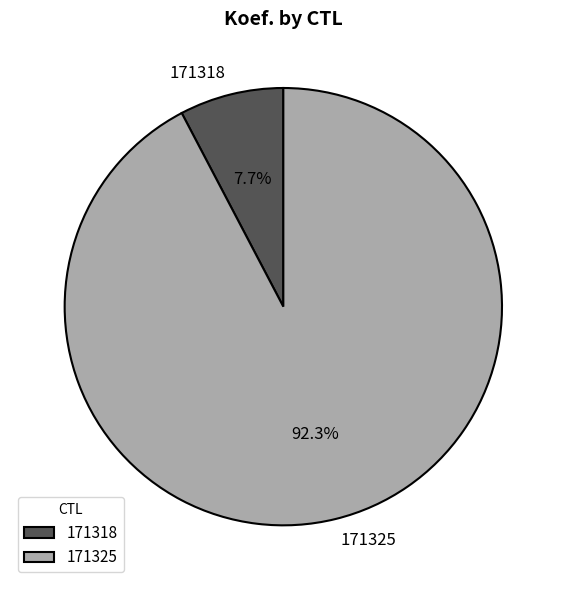

The 171318 slice represents 1% of the pie. True or false?

False